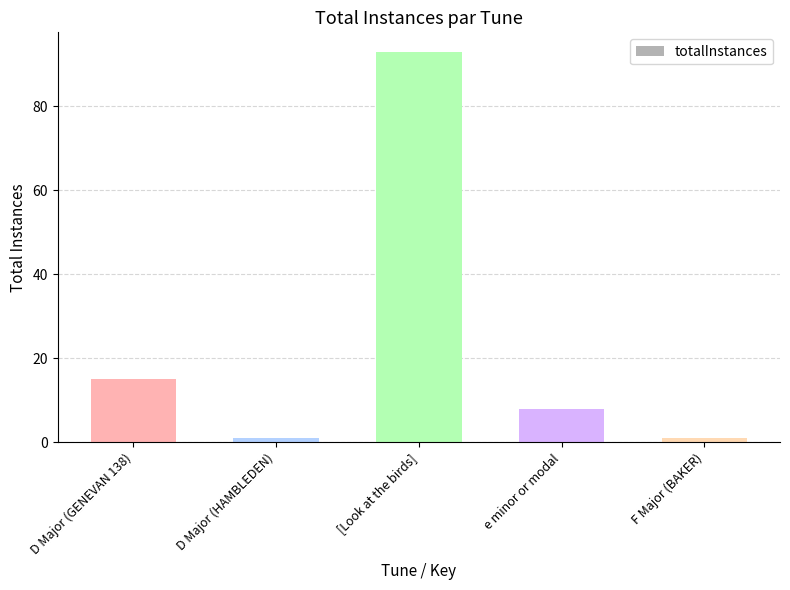

Are the bars grouped side by side (vs. stacked)?

No